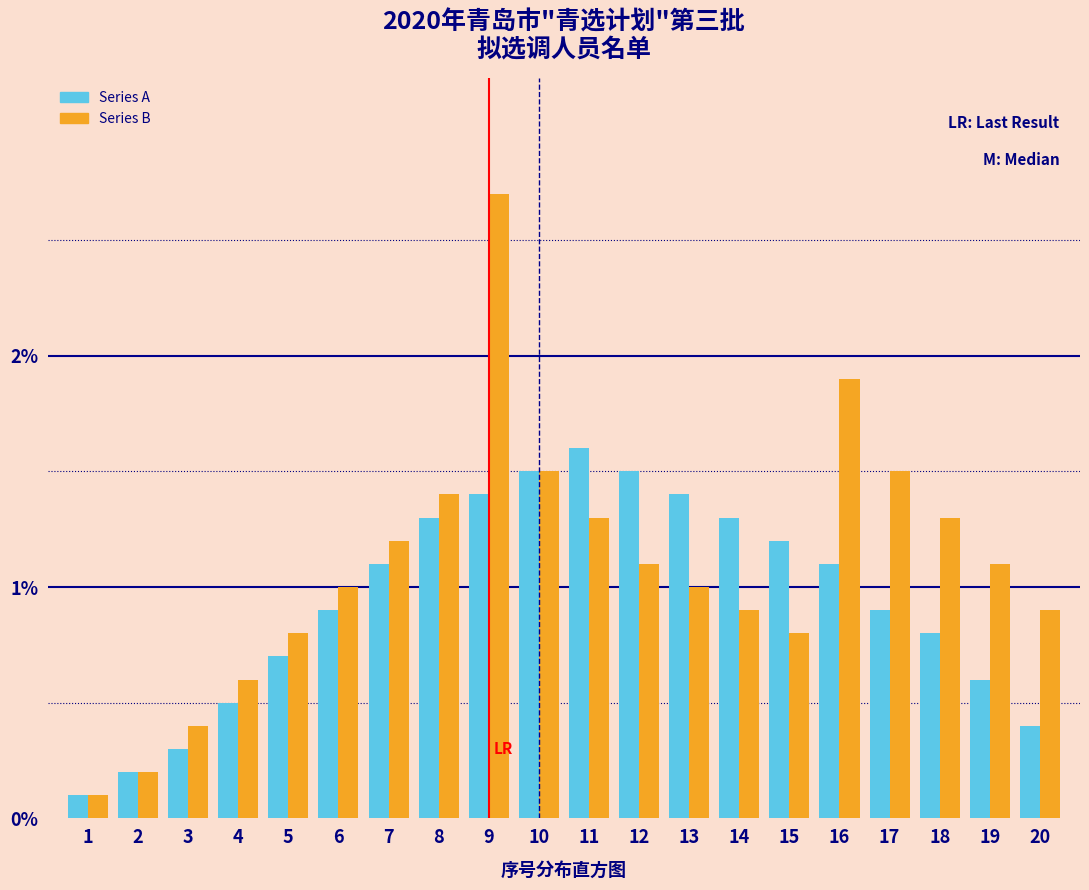

At 16, list the series in order from largest to smallest.

Series B, Series A